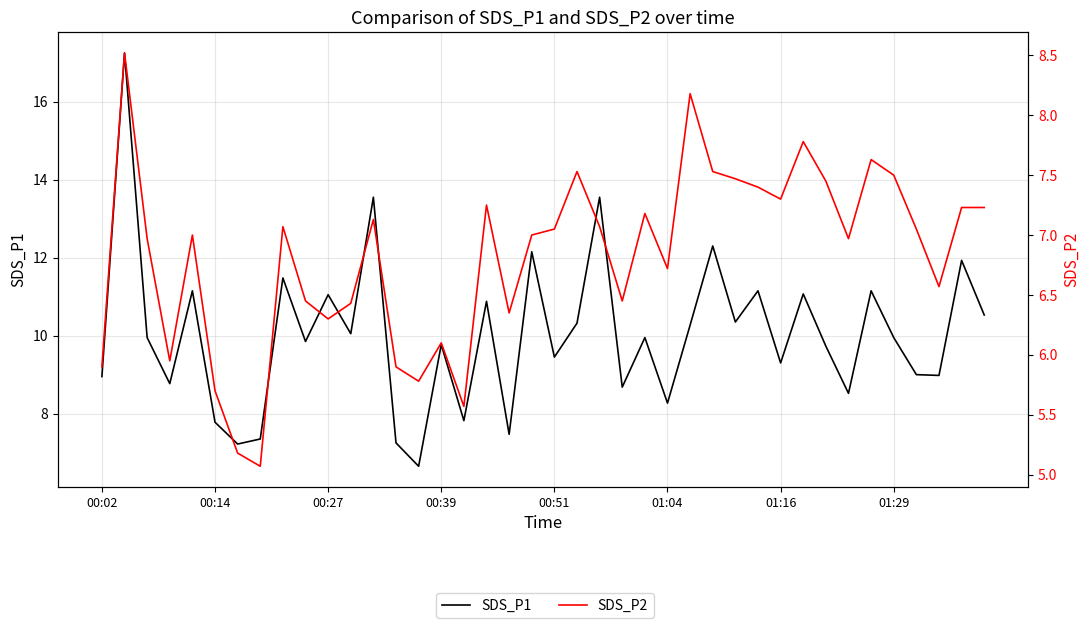

Rank the categories by SDS_P1 value from lowest to highest.

14, 01:16, 13, 01:29, 18, 01:04, 16, 25, 33, 23, 00:39, 00:02, 37, 36, 30, 20, 32, 15, 9, 00:27, 24, 35, 11, 26, 21, 28, 39, 17, 10, 31, 00:51, 29, 34, 8, 38, 19, 27, 12, 22, 00:14